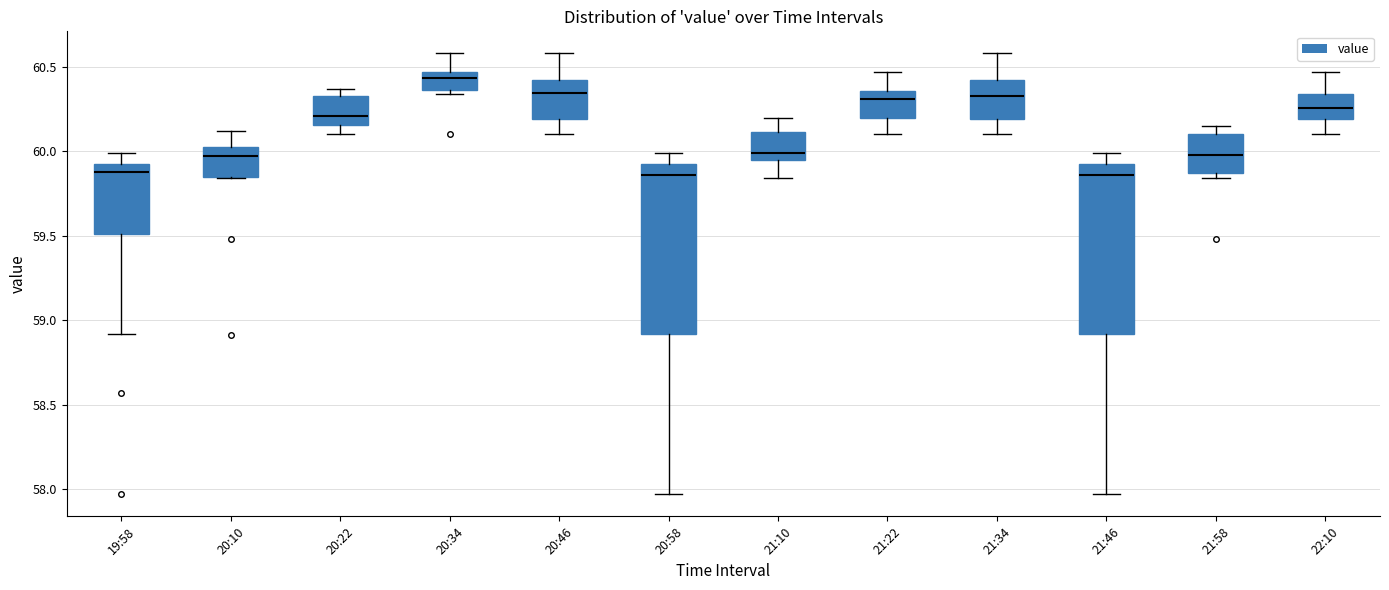

Reading left to right, transcribe this box plot: for each box, give where its median line is, the range the box spans, and where its two whiskers end, as read against the y-axis. The values are not printed on the chart, so give them approximately, as read against the axis.

19:58: median 59.90 (just below the box's upper edge), box 59.50 to 59.90, whiskers 58.90 to 60.00
20:10: median 60.00, box 59.85 to 60.05, whiskers 59.85 to 60.10
20:22: median 60.20, box 60.15 to 60.35, whiskers 60.10 to 60.35 (just above the box's upper edge)
20:34: median 60.45 (just below the box's upper edge), box 60.35 to 60.45, whiskers 60.35 (just below the box's lower edge) to 60.60
20:46: median 60.35, box 60.20 to 60.40, whiskers 60.10 to 60.60
20:58: median 59.85, box 58.90 to 59.90, whiskers 57.95 to 60.00
21:10: median 60.00, box 59.95 to 60.10, whiskers 59.85 to 60.20
21:22: median 60.30, box 60.20 to 60.35, whiskers 60.10 to 60.45
21:34: median 60.35, box 60.20 to 60.40, whiskers 60.10 to 60.60
21:46: median 59.85, box 58.90 to 59.90, whiskers 57.95 to 60.00
21:58: median 60.00, box 59.85 to 60.10, whiskers 59.85 (just below the box's lower edge) to 60.15
22:10: median 60.25, box 60.20 to 60.35, whiskers 60.10 to 60.45